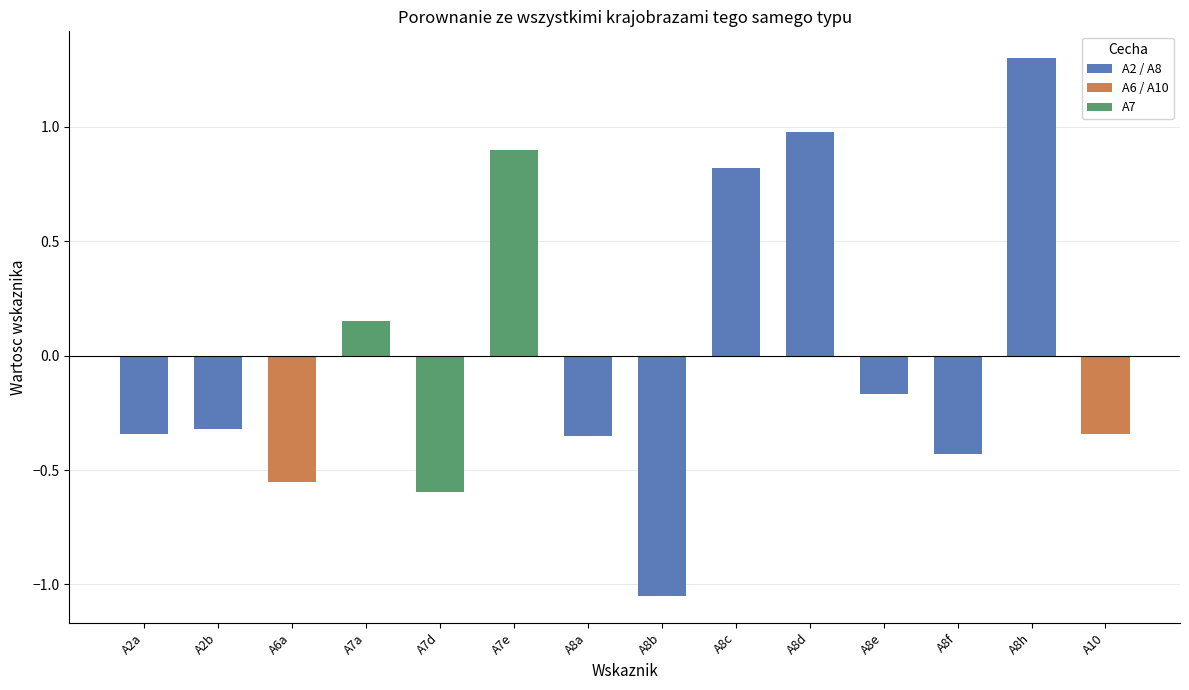

Where does the data first go above 0?

A7a